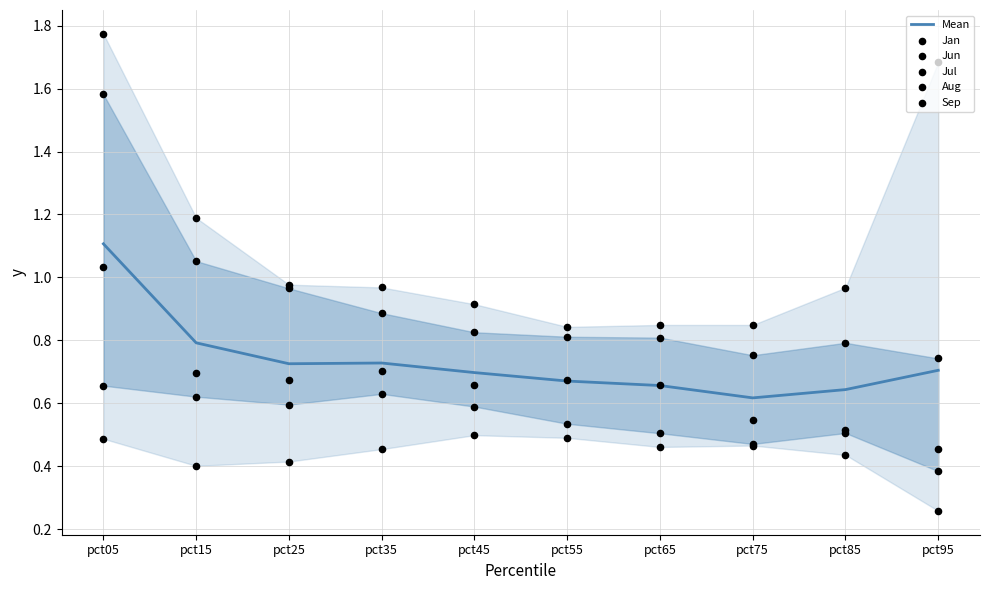

At which category is the sum across all series the highest?

pct05